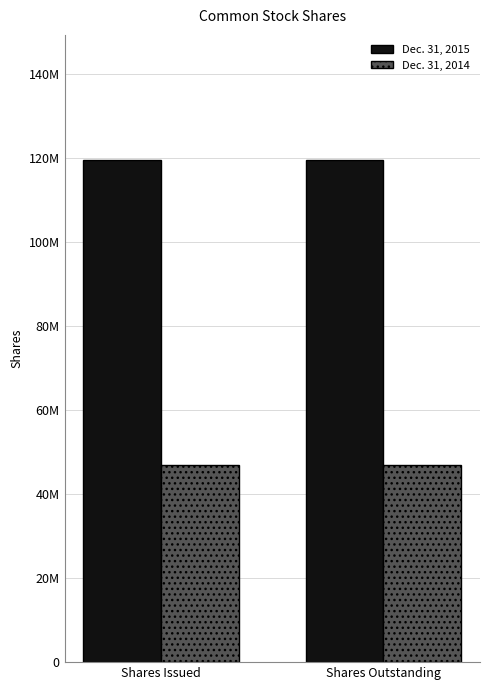

What is the total value across all series at Shares Outstanding?

166327000